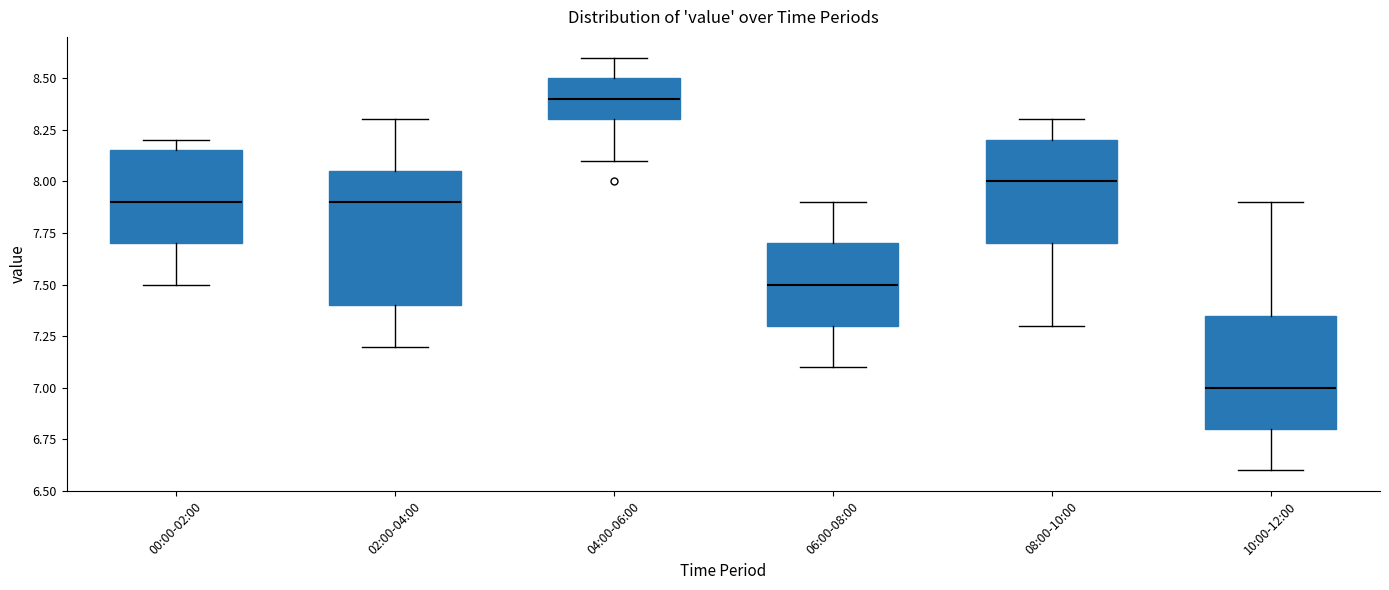

Reading left to right, read every box against the y-axis: the position of its median line, the range the box covers, and the ends of its whiskers. The values are not printed on the chart, so give them approximately, as read against the axis.

00:00-02:00: median 7.90, box 7.70 to 8.15, whiskers 7.50 to 8.20
02:00-04:00: median 7.90, box 7.40 to 8.05, whiskers 7.20 to 8.30
04:00-06:00: median 8.40, box 8.30 to 8.50, whiskers 8.10 to 8.60
06:00-08:00: median 7.50, box 7.30 to 7.70, whiskers 7.10 to 7.90
08:00-10:00: median 8.00, box 7.70 to 8.20, whiskers 7.30 to 8.30
10:00-12:00: median 7.00, box 6.80 to 7.35, whiskers 6.60 to 7.90